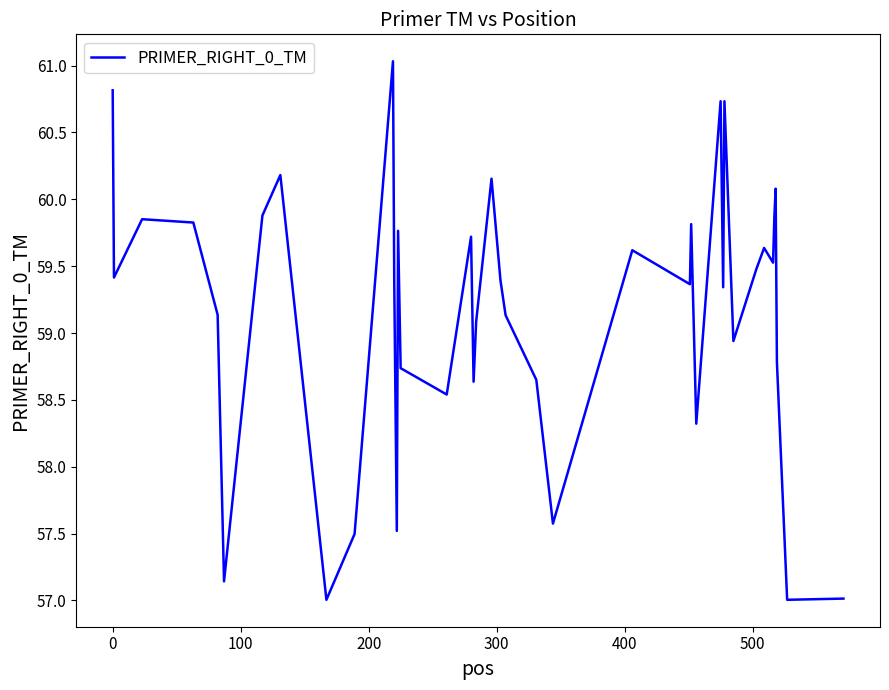

What is the maximum value shown in the chart?

61.0